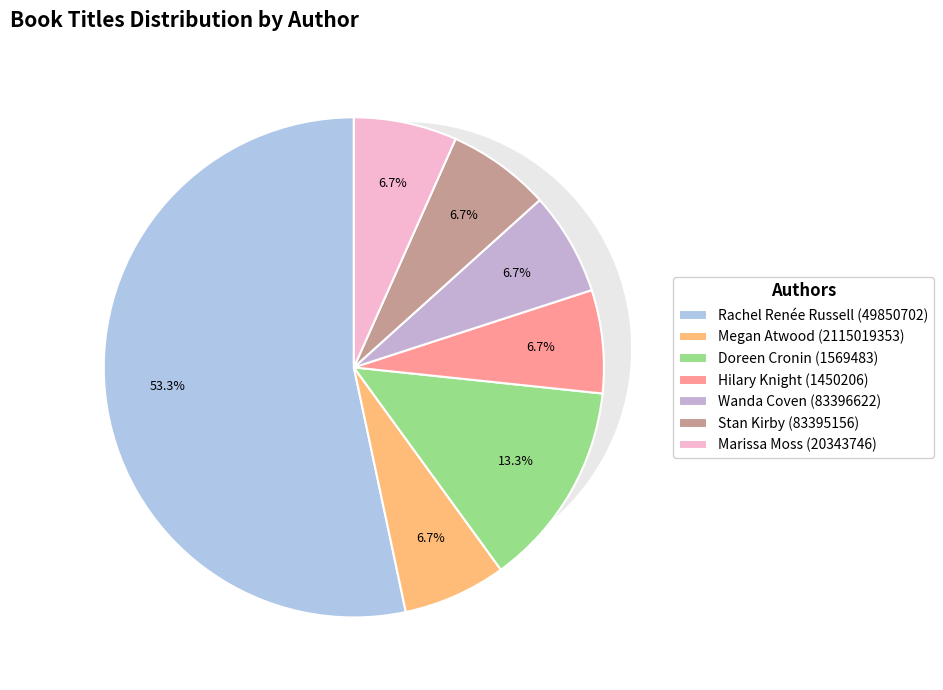

Is there a majority slice in this chart?

Yes